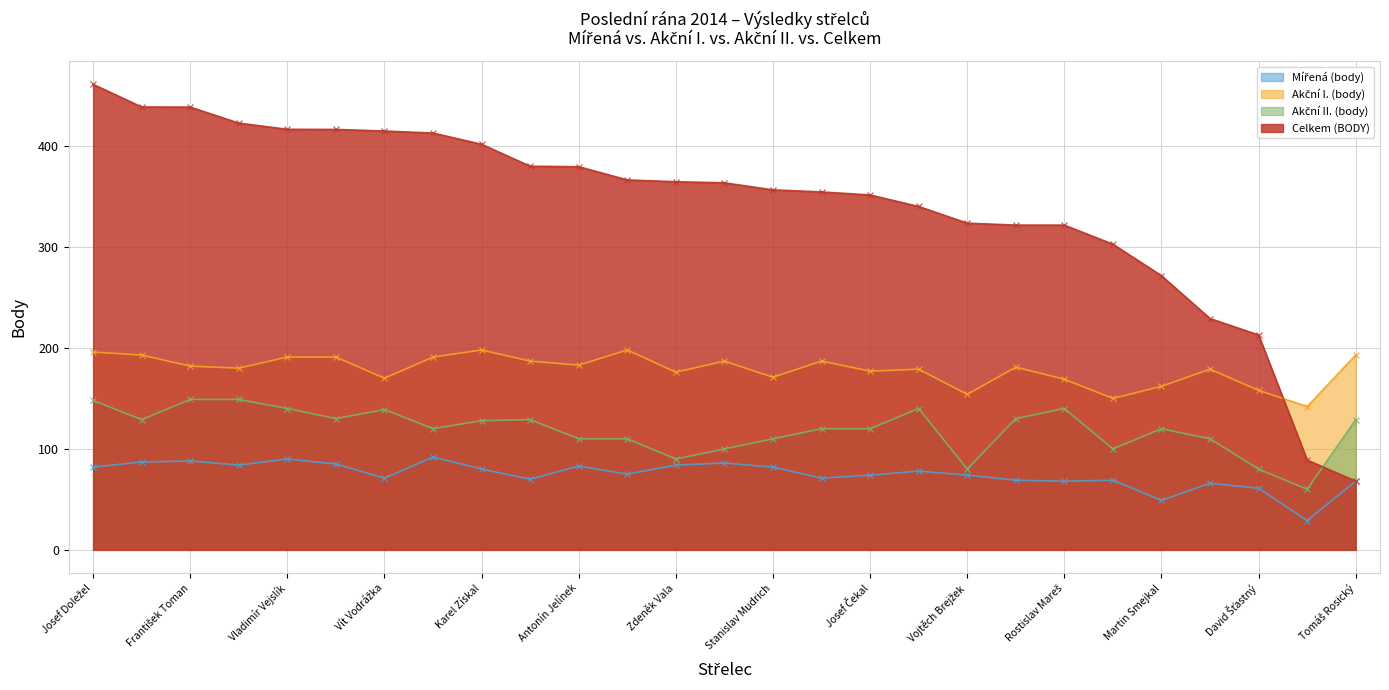

What is the sum of all Celkem (BODY) values?

9221.4